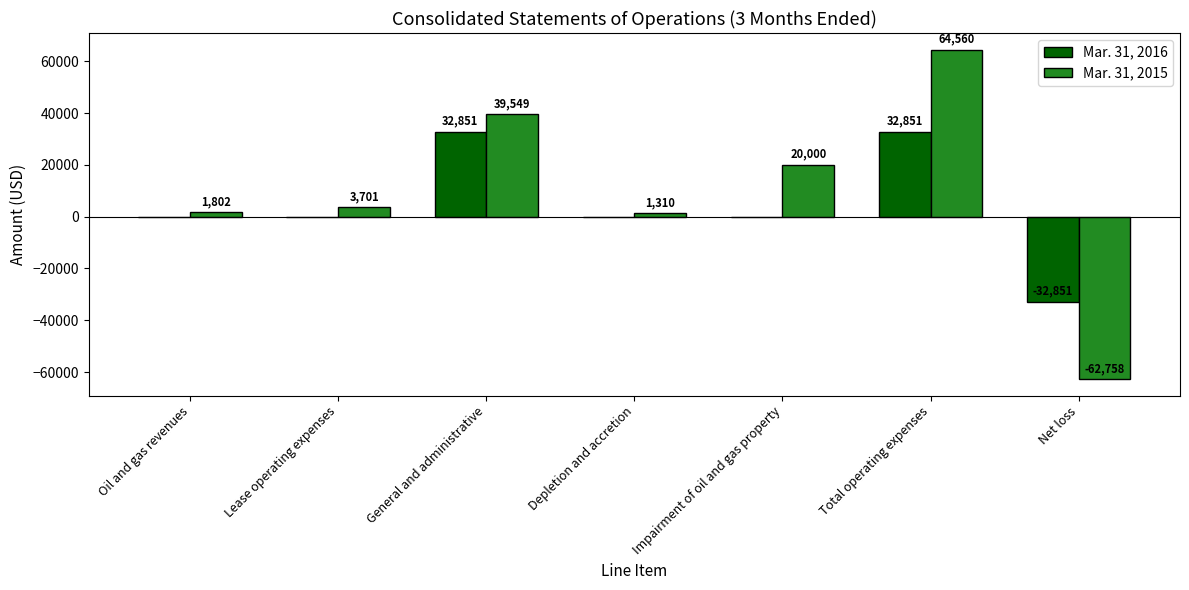

How many distinct data groups are displayed?

2